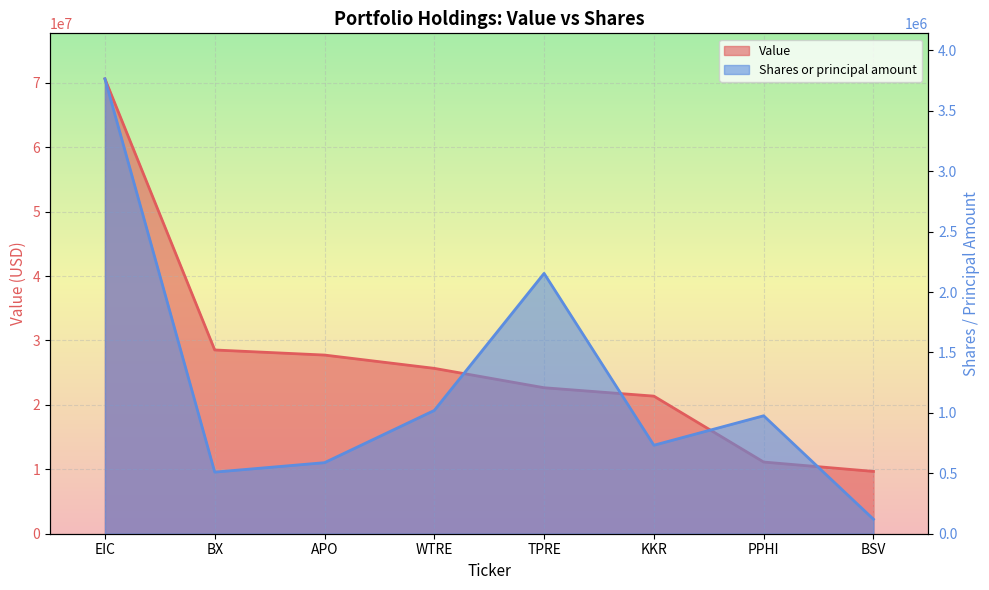

True or false: Shares or principal amount has a value of 6521276 at EIC.

False